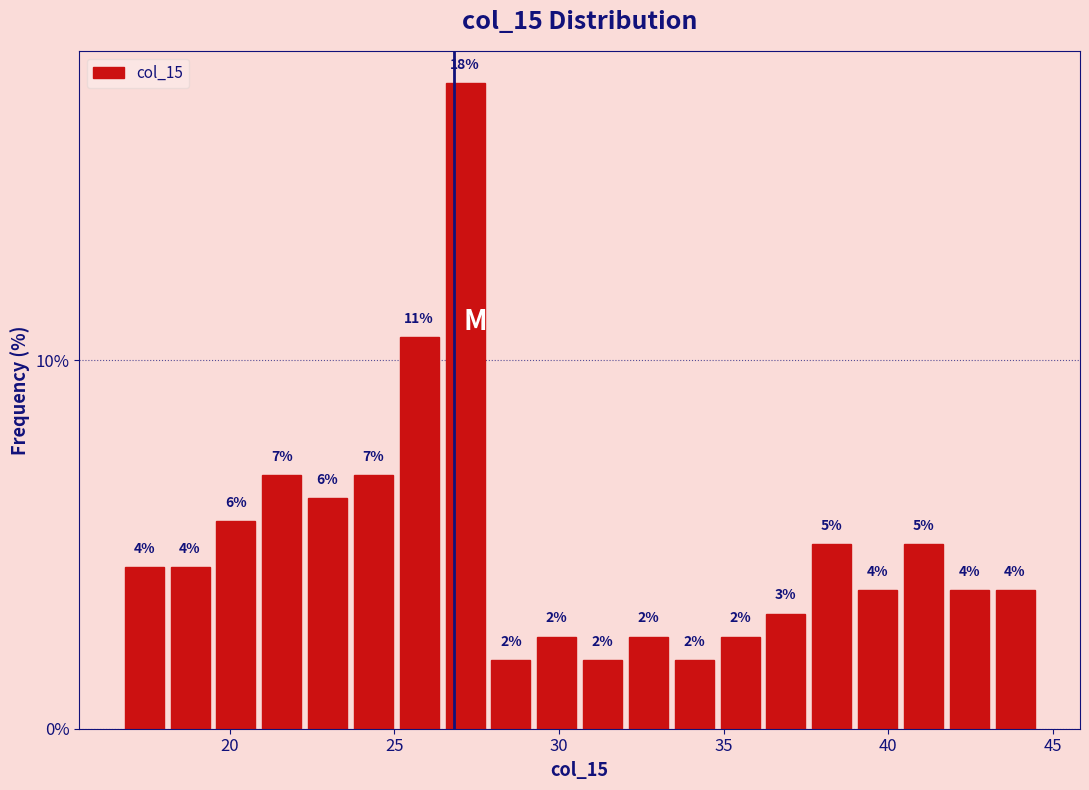

Around what value on the x-axis is the tallest bar? Give the approximate position of its centre, as read against the axis.

27.0